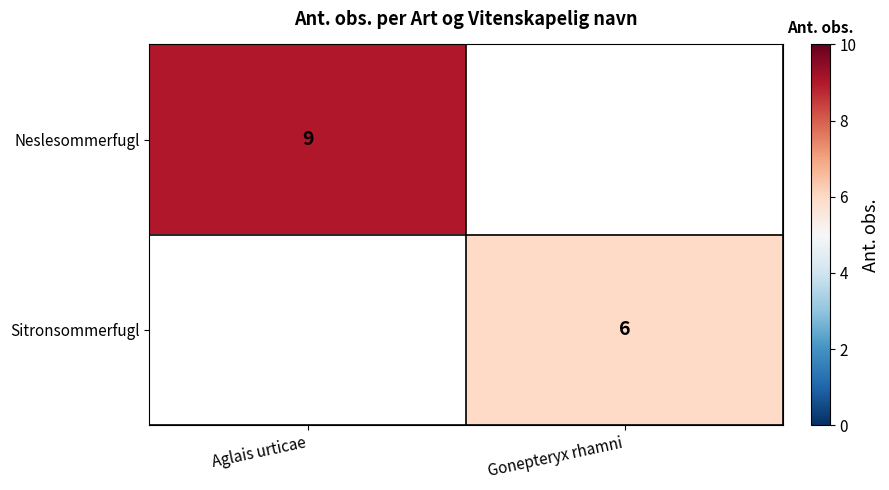

The value of Neslesommerfugl at Aglais urticae is 9. True or false?

True